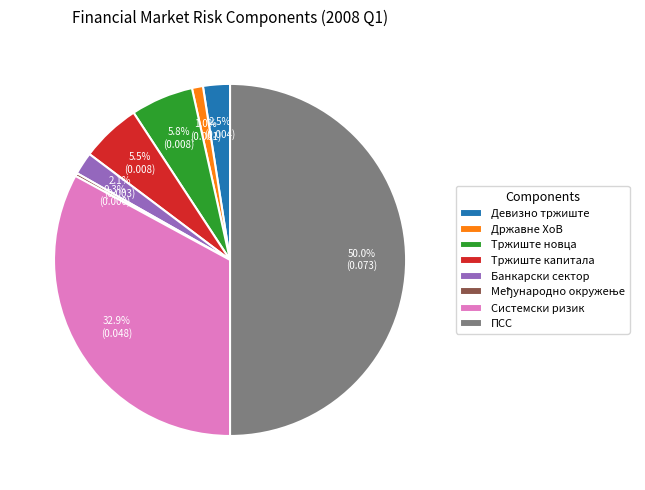

How many slices are in this pie chart?

8